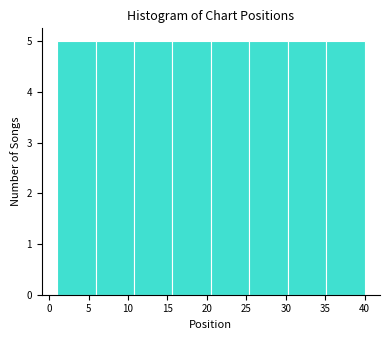

How tall is the bar that spans 25.5 to 30.5 on the x-axis? Neither the bar edges nor the heights are printed on the chart, so give them approximately, as read against the axes.

5